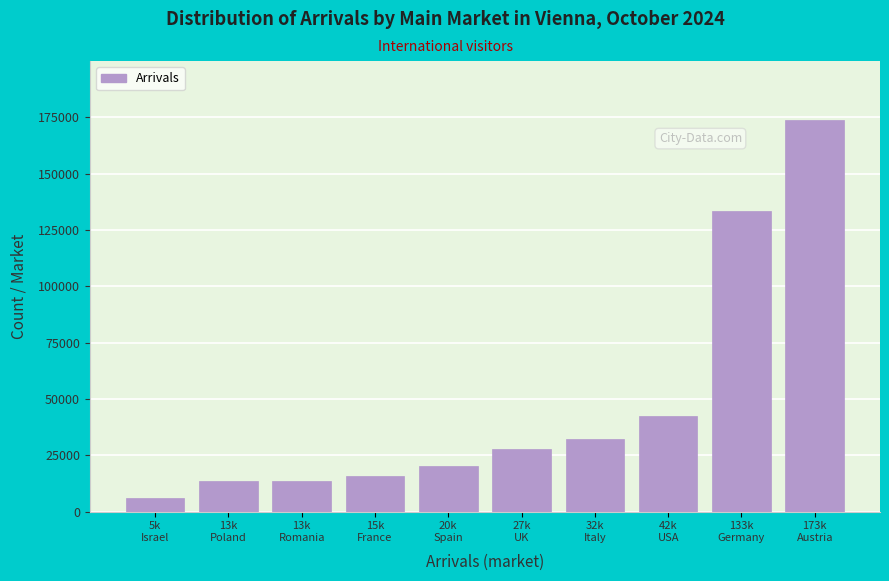

What is the average value?

47835